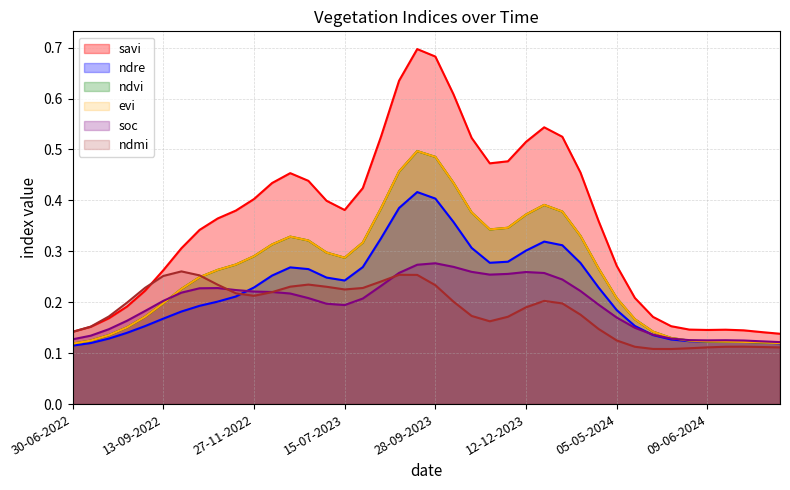

Count the number of data series in this chart.

6